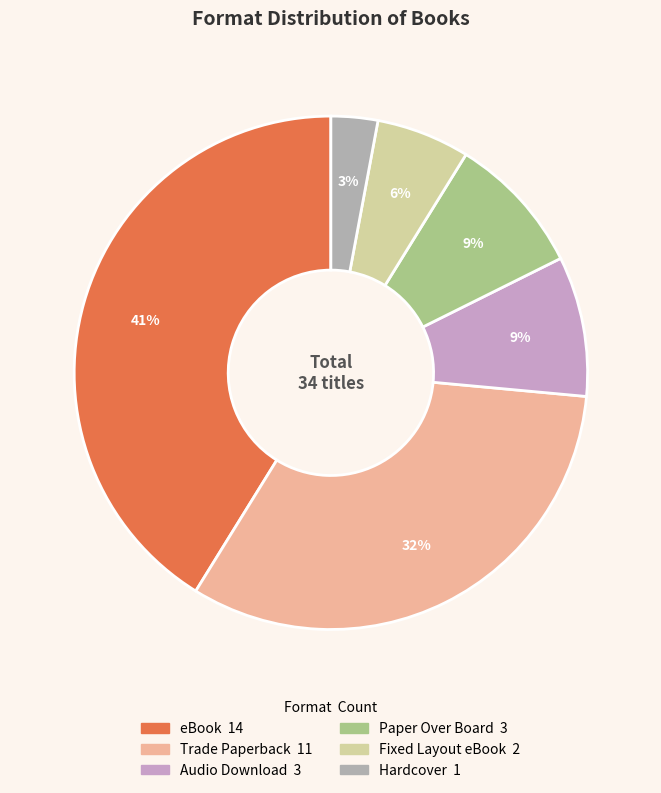

What is the change in value from Trade Paperback to Paper Over Board?

-8